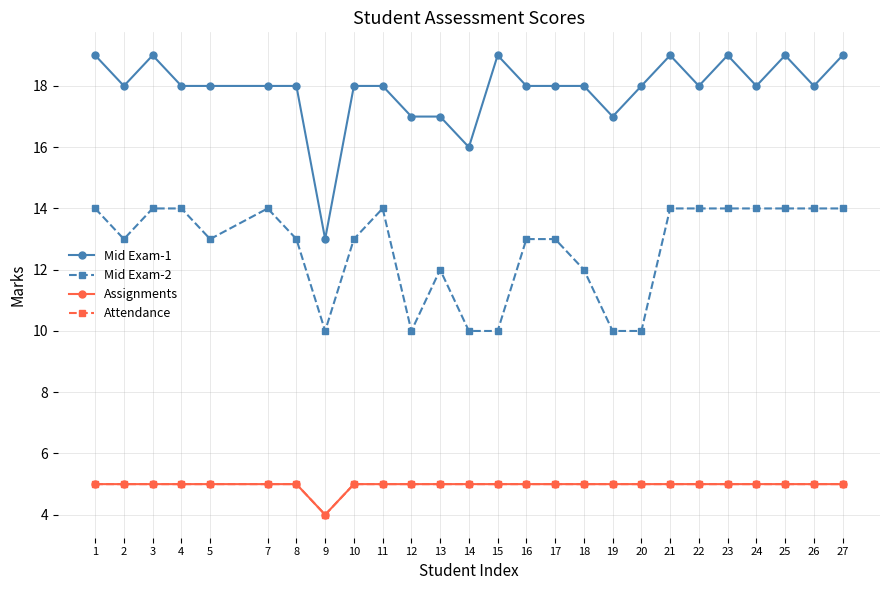

Does the chart have visible grid lines?

Yes